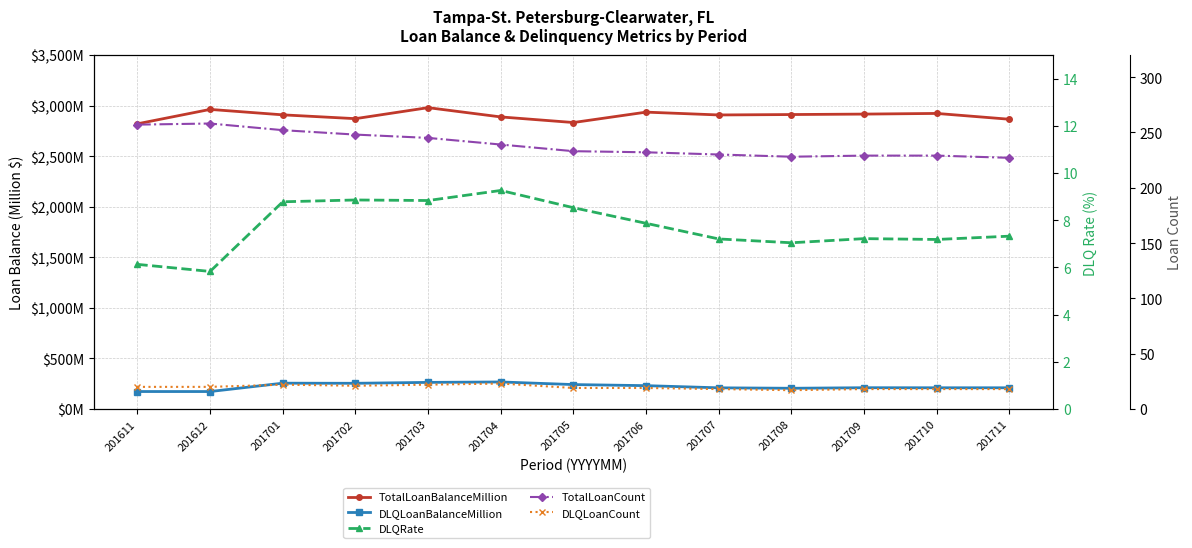

What is the approximate value of TotalLoanBalanceMillion at 201703?

2978.6